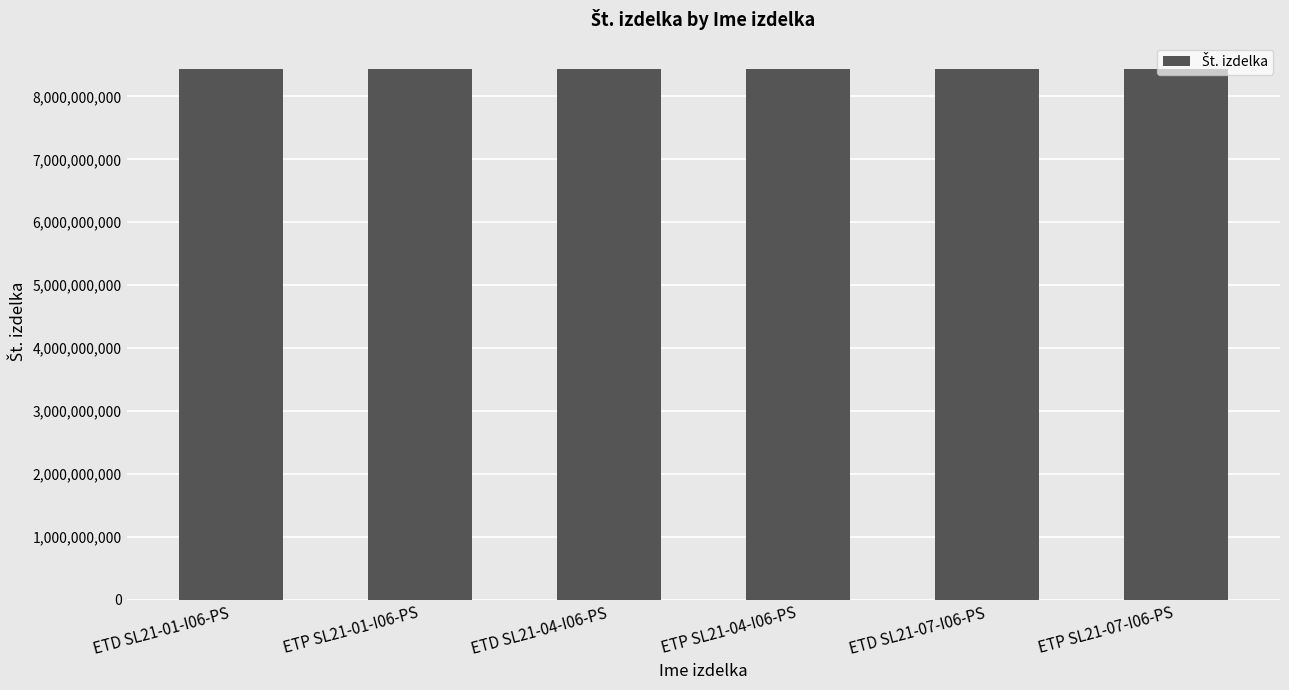

What is the change in value from ETD SL21-01-I06-PS to ETD SL21-07-I06-PS?

+477